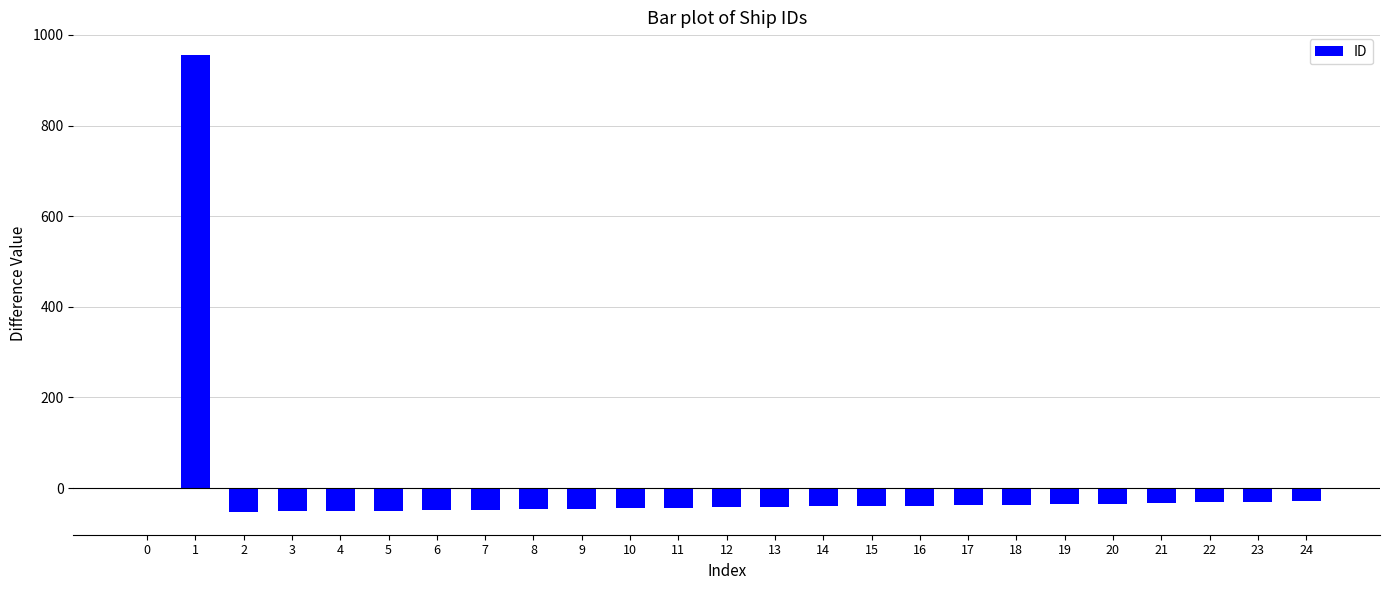

What is the greatest value displayed?

955.4